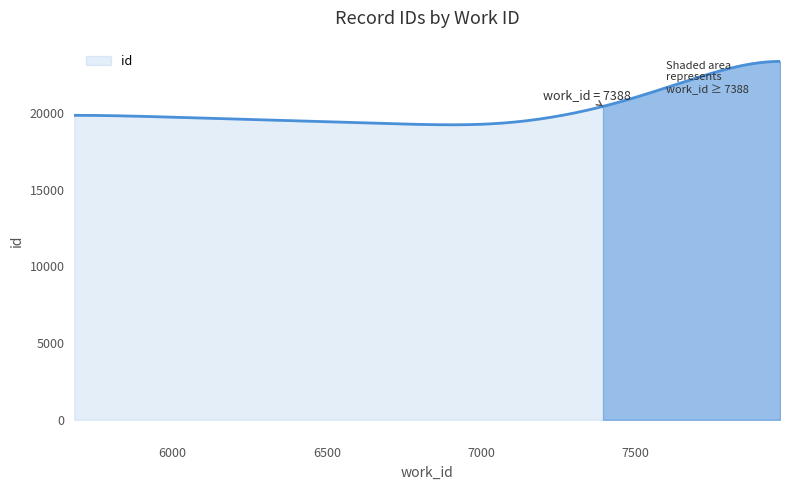

What is the maximum value shown in the chart?

23359.3